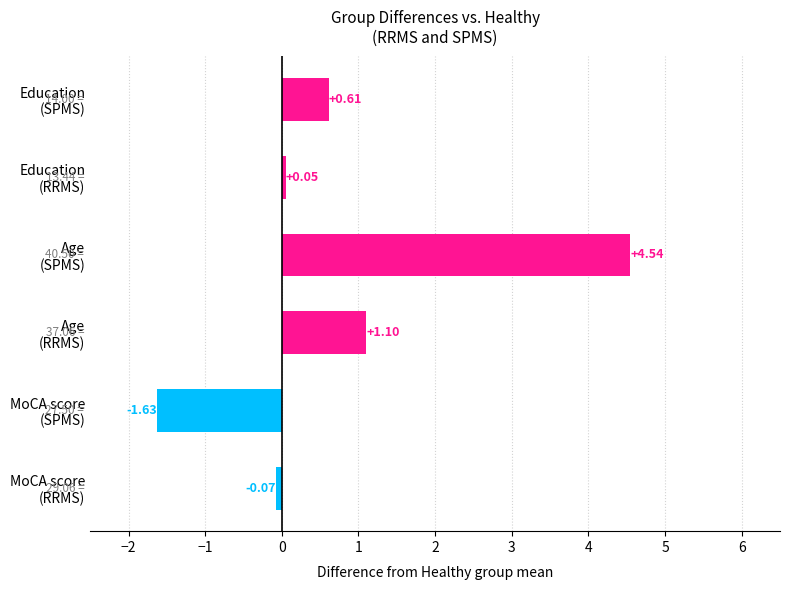

What is the difference between the second highest and second lowest values?

1.2